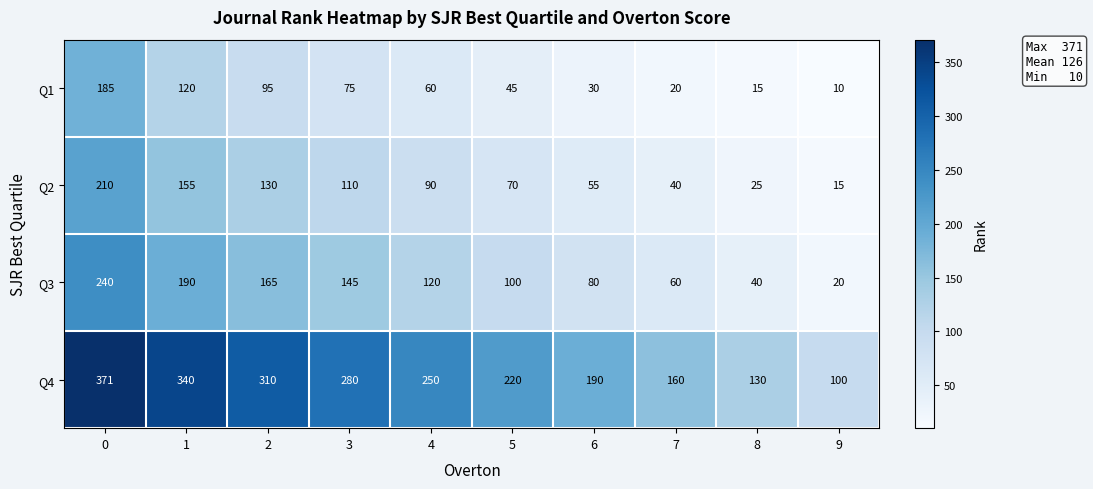

What is the difference between the highest and lowest values at 9?

90